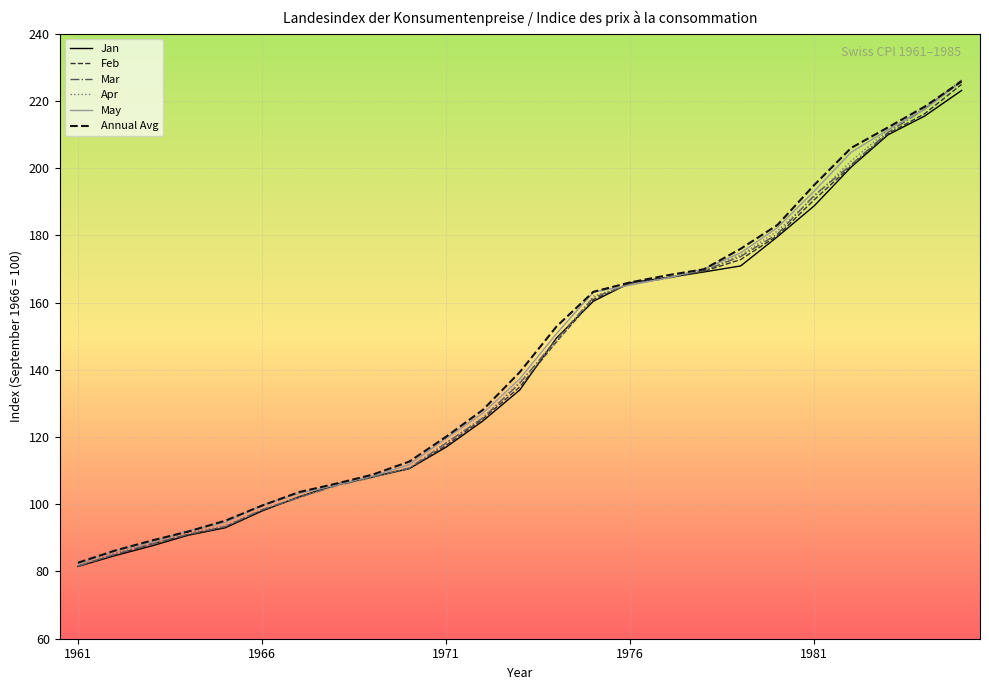

What is the difference between the maximum and minimum values in the May series?

143.5